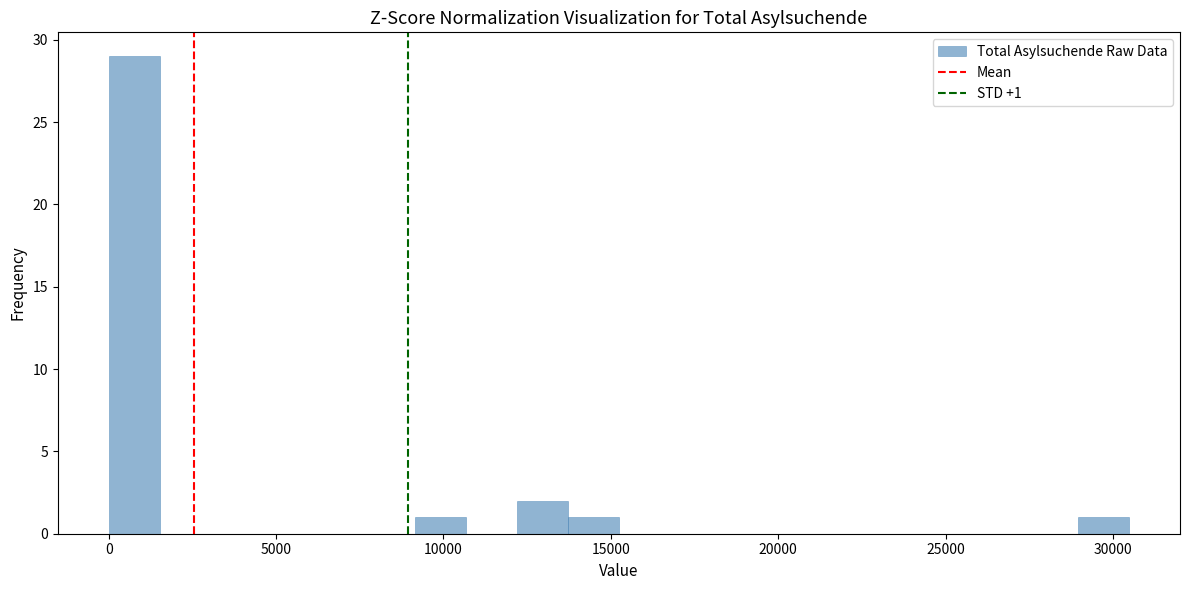

Around what value on the x-axis is the tallest bar? Give the approximate position of its centre, as read against the axis.

1000